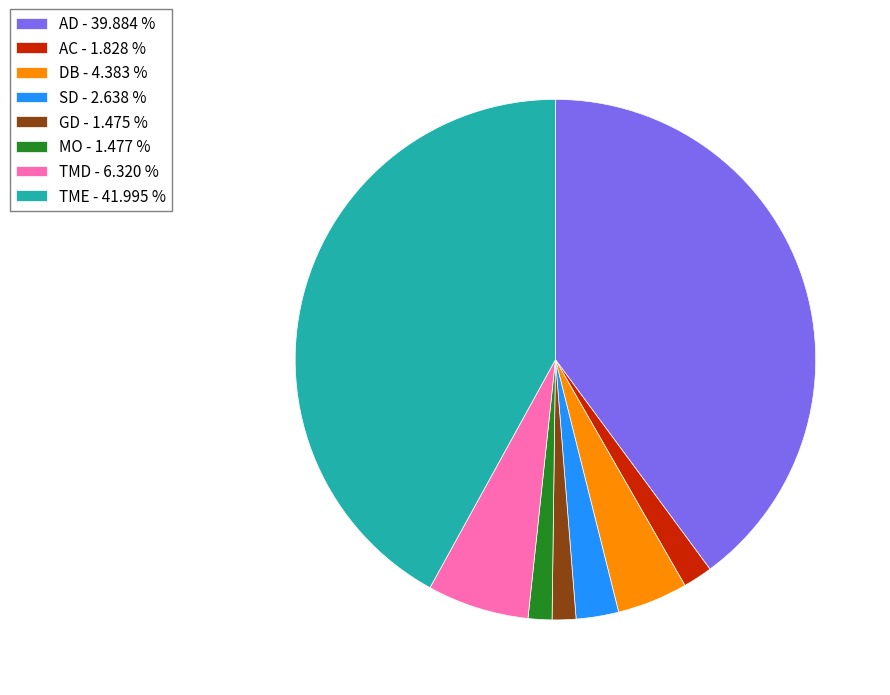

Is TME - 41.995 % the majority of the pie?

No